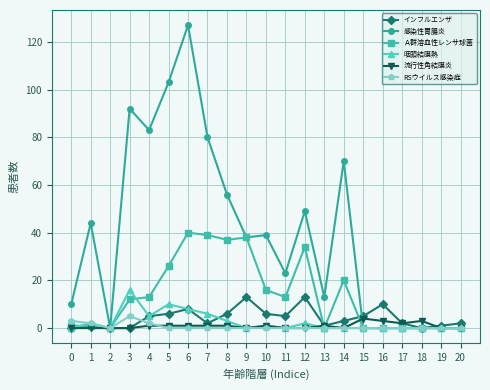

The value of Ａ群溶血性レンサ球菌 at 18 is 0. True or false?

True